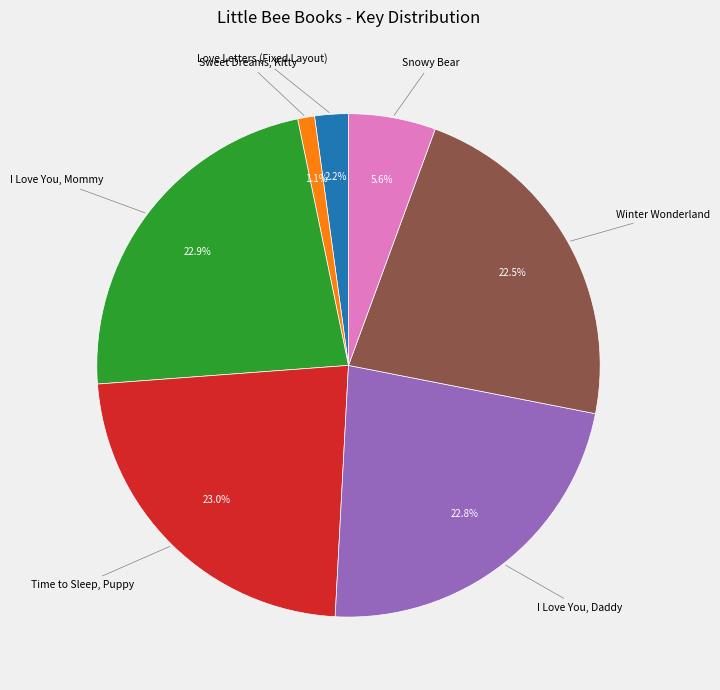

Count the number of slices in the pie.

7